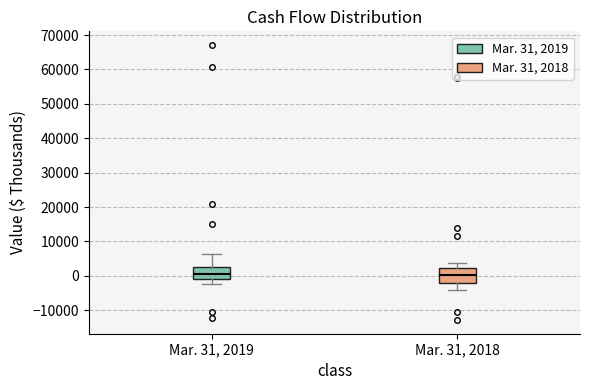

Reading left to right, transcribe this box plot: for each box, give where its median line is, the range the box spans, and where its two whiskers end, as read against the y-axis. The values are not printed on the chart, so give them approximately, as read against the axis.

Mar. 31, 2019: median 1000, box -1000 to 3000, whiskers -2000 to 6000
Mar. 31, 2018: median 0, box -2000 to 2000, whiskers -4000 to 4000